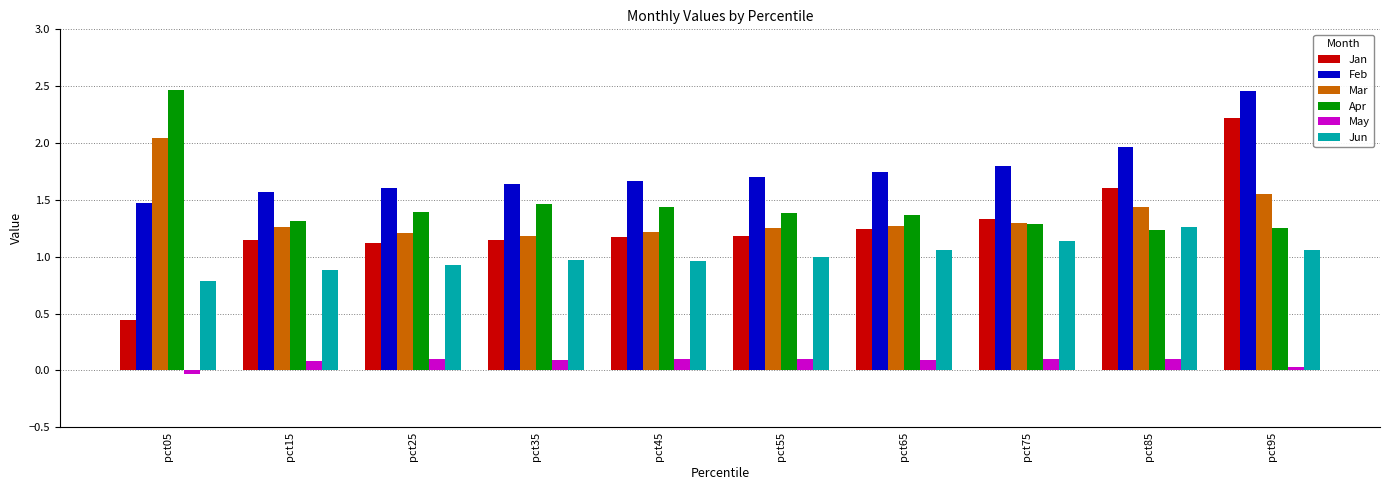

Which category has the highest value in the Jun series?

pct85